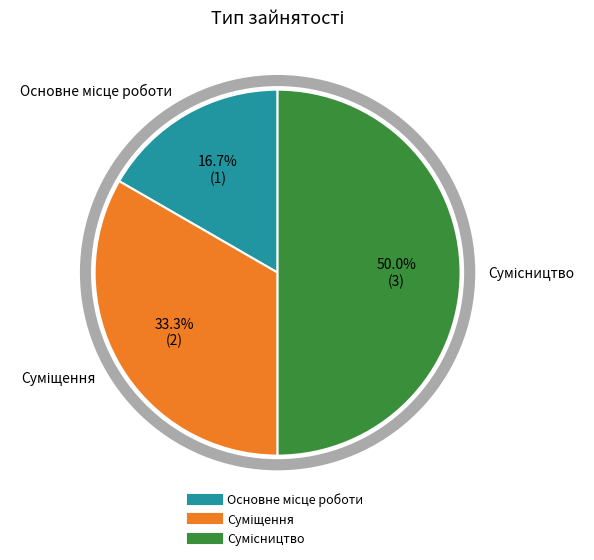

Which category has the smallest portion of the pie?

Основне місце роботи